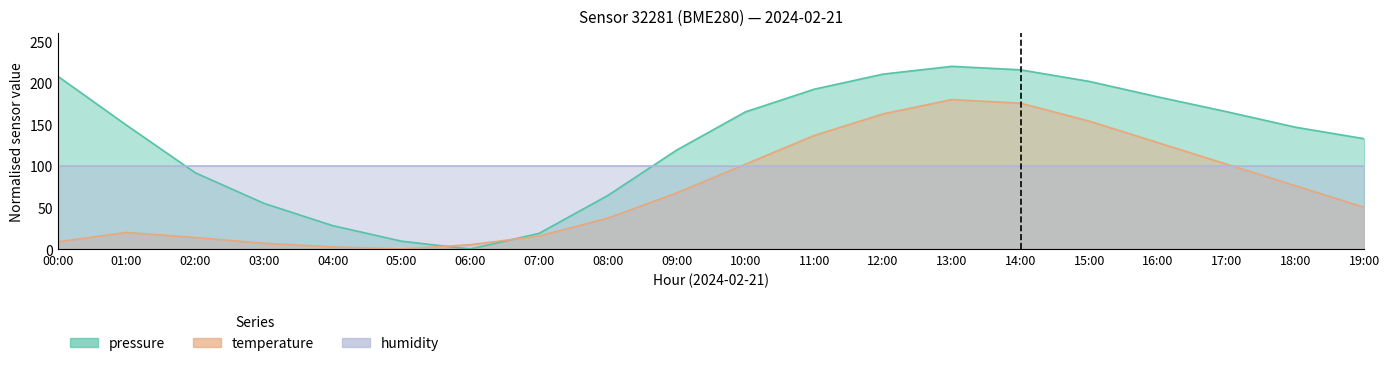

How many data points in temperature are less than 67?

10